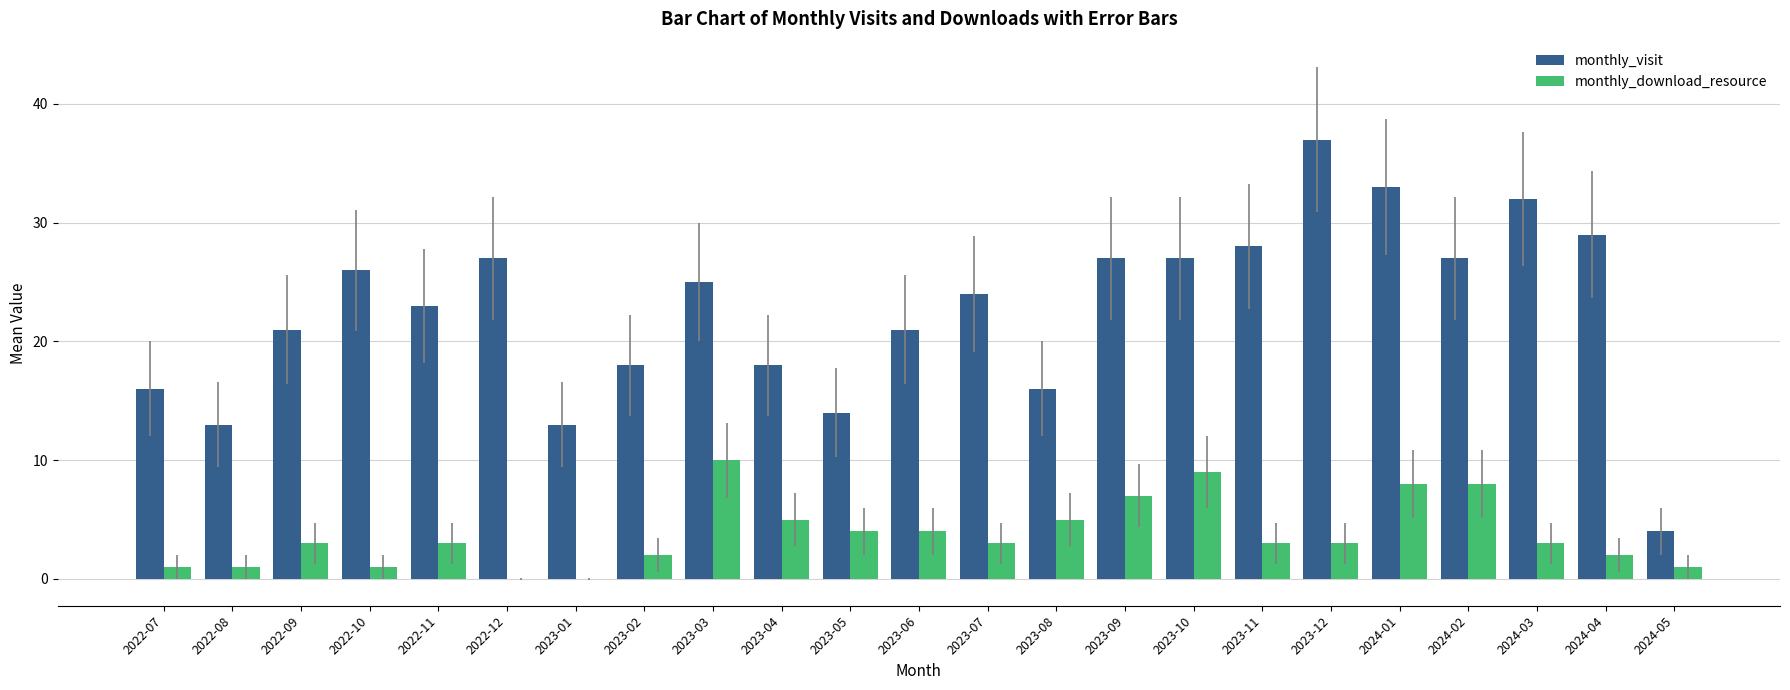

At which category does the chart reach its peak across all series?

2023-12